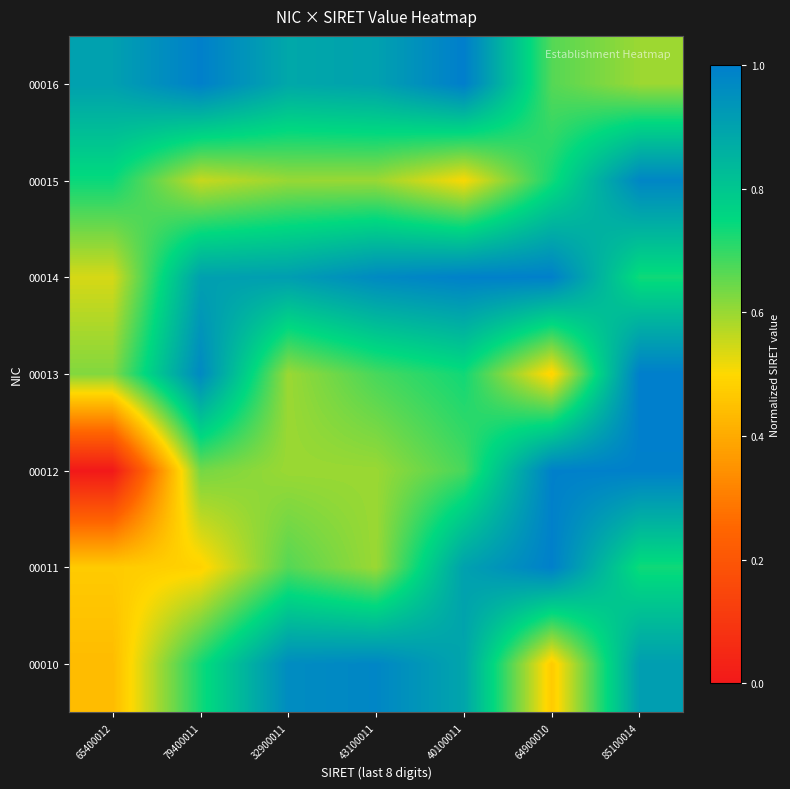

List the series in order of their peak value, lowest first.

00010, 00015, 00012, 00011, 00014, 00013, 00016